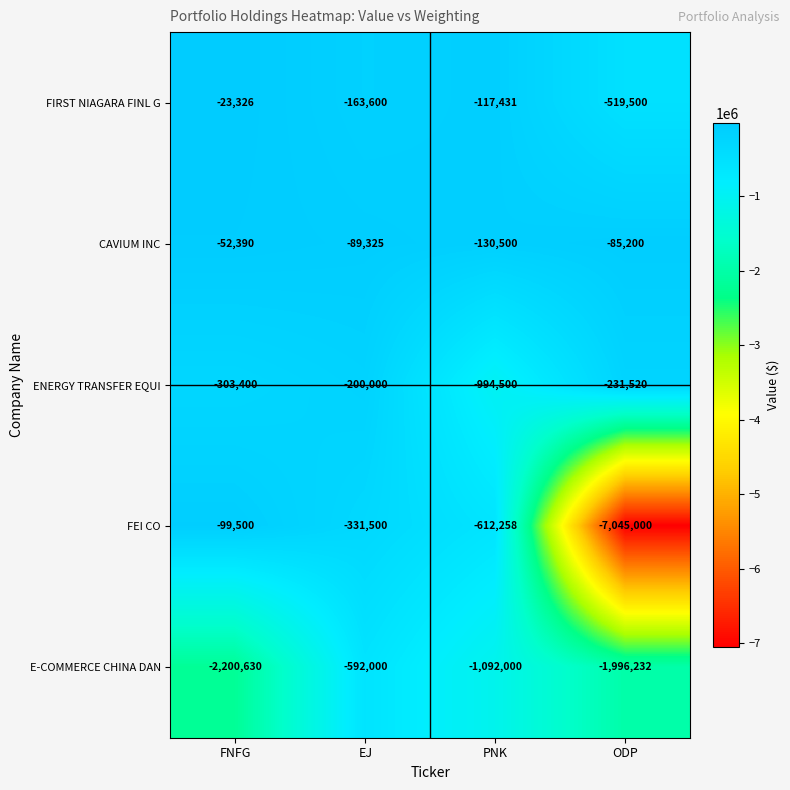

Reading left to right, what are all the values shown in this chart?

FIRST NIAGARA FINL G: FNFG=-23326	EJ=-163600	PNK=-117431	ODP=-519500
CAVIUM INC: FNFG=-52390	EJ=-89325	PNK=-130500	ODP=-85200
ENERGY TRANSFER EQUI: FNFG=-303400	EJ=-200000	PNK=-994500	ODP=-231520
FEI CO: FNFG=-99500	EJ=-331500	PNK=-612258	ODP=-7045000
E-COMMERCE CHINA DAN: FNFG=-2200630	EJ=-592000	PNK=-1092000	ODP=-1996232